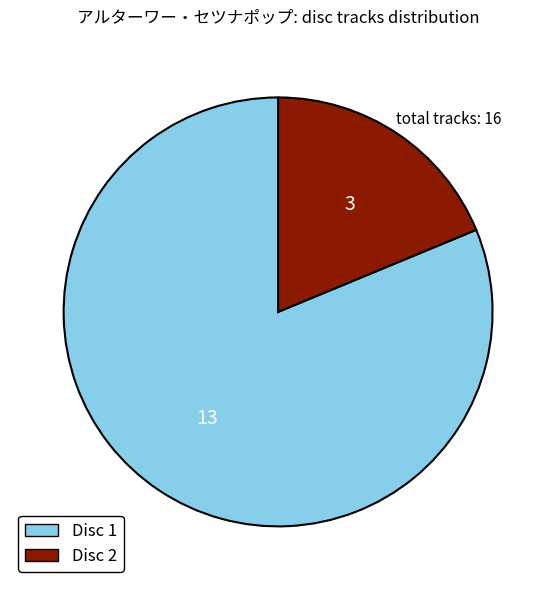

Is there a majority slice in this chart?

Yes